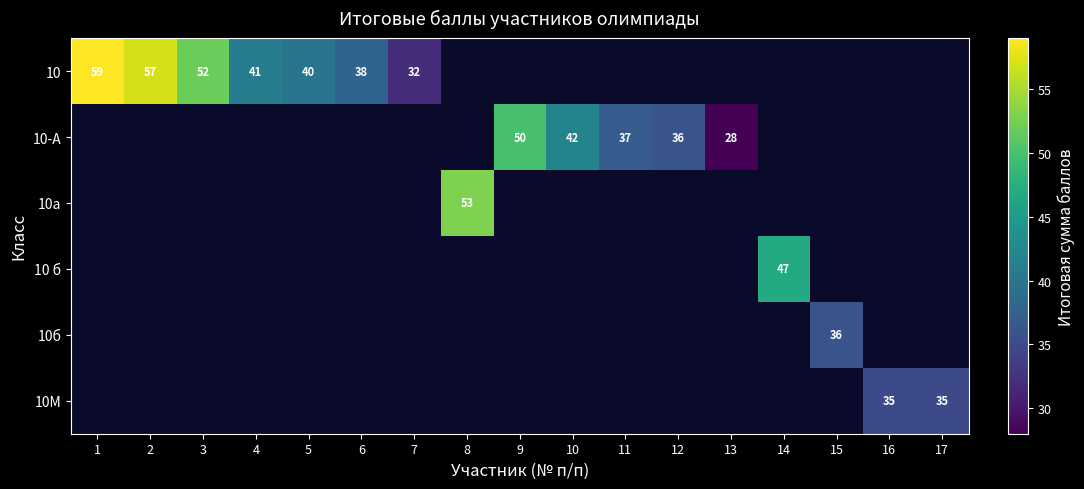

Is it true that 10 equals 38 at 6?

True